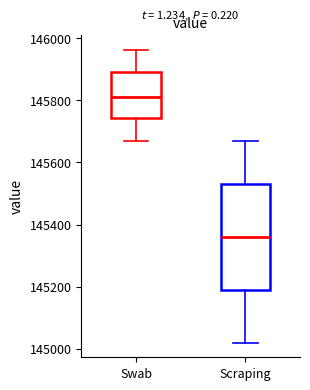

Which box has the highest median line?

Swab